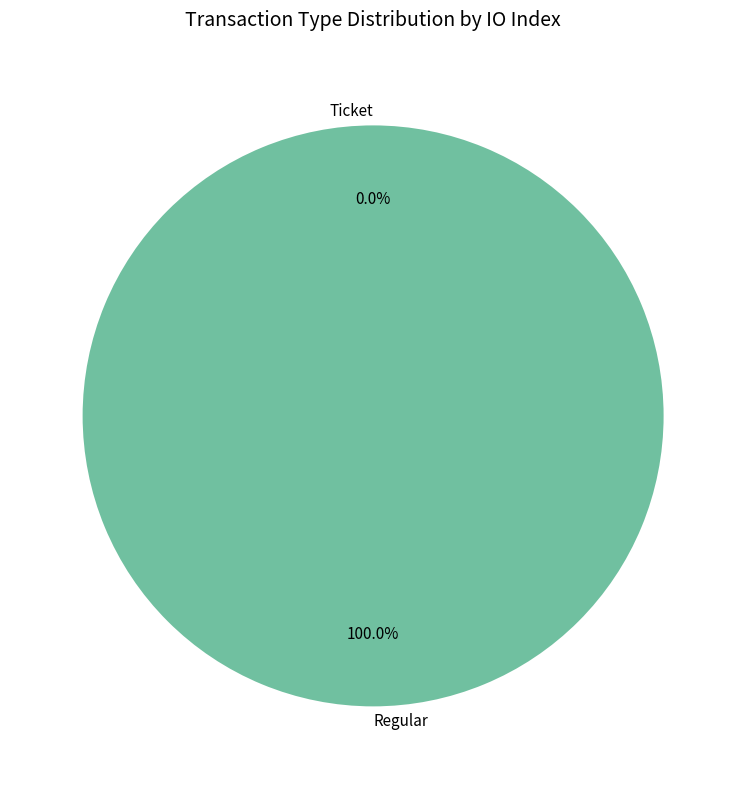

What percentage is the Regular slice, to the nearest percent?

100%